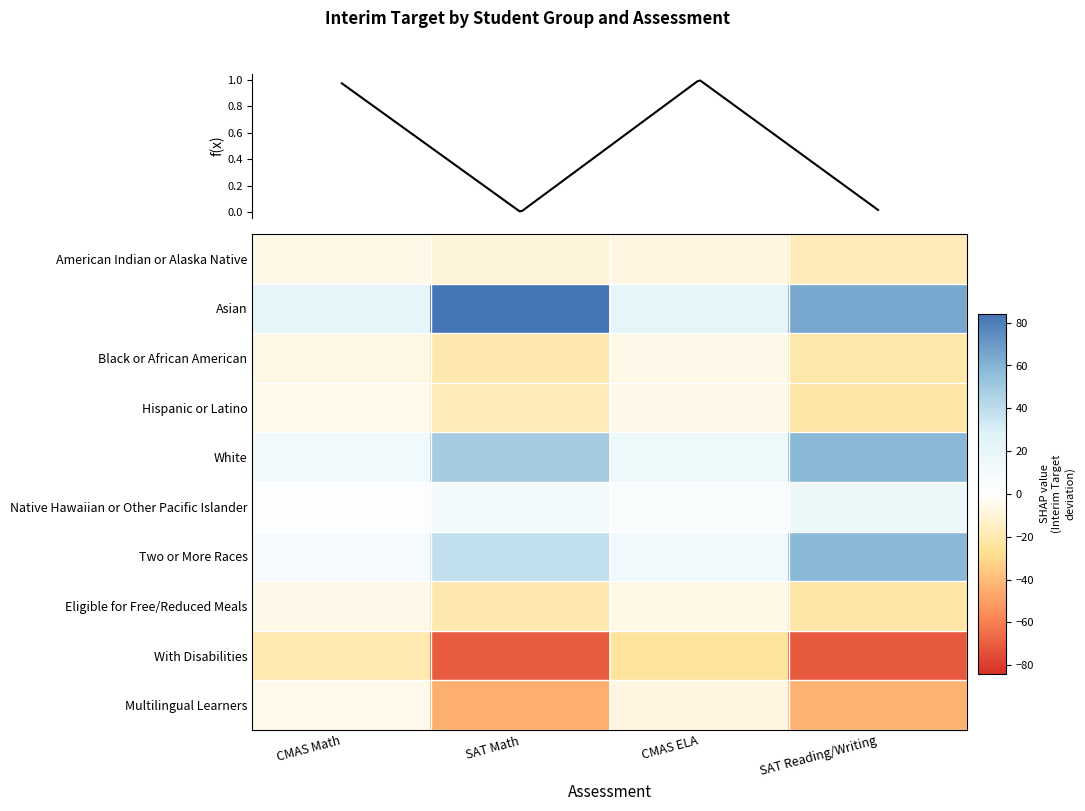

Which series changed the most between CMAS Math and SAT Reading/Writing?

With Disabilities